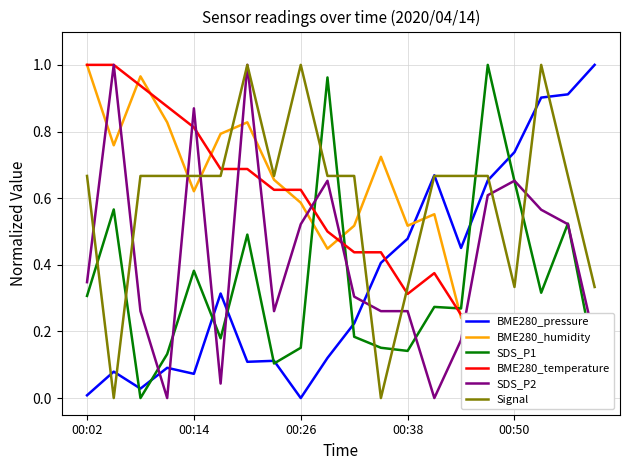

Reading left to right, transcribe all the data shown in this chart.

BME280_pressure: 0.0	0.1	0.0	0.1	0.1	0.3	0.1	0.1	0.0	0.1	0.2	0.4	0.5	0.7	0.5	0.7	0.7	0.9	0.9	1.0
BME280_humidity: 1.0	0.8	1.0	0.8	0.6	0.8	0.8	0.7	0.6	0.4	0.5	0.7	0.5	0.6	0.2	0.2	0.2	0.0	0.1	0.1
SDS_P1: 0.3	0.6	0.0	0.1	0.4	0.2	0.5	0.1	0.2	1.0	0.2	0.2	0.1	0.3	0.3	1.0	0.7	0.3	0.5	0.1
BME280_temperature: 1.0	1.0	0.9	0.9	0.8	0.7	0.7	0.6	0.6	0.5	0.4	0.4	0.3	0.4	0.2	0.2	0.2	0.1	0.1	0.0
SDS_P2: 0.3	1.0	0.3	0.0	0.9	0.0	1.0	0.3	0.5	0.7	0.3	0.3	0.3	0.0	0.2	0.6	0.7	0.6	0.5	0.2
Signal: 0.7	0.0	0.7	0.7	0.7	0.7	1.0	0.7	1.0	0.7	0.7	0.0	0.3	0.7	0.7	0.7	0.3	1.0	0.7	0.3